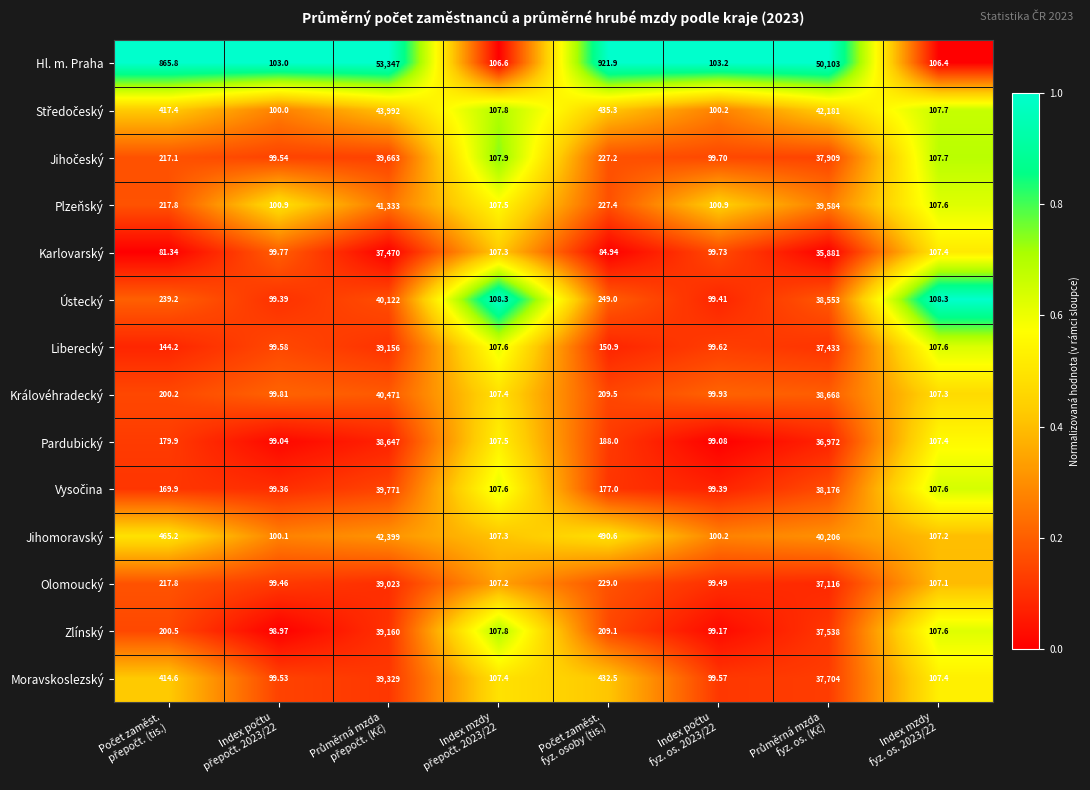

Which series has the largest total across all categories?

Hl. m. Praha